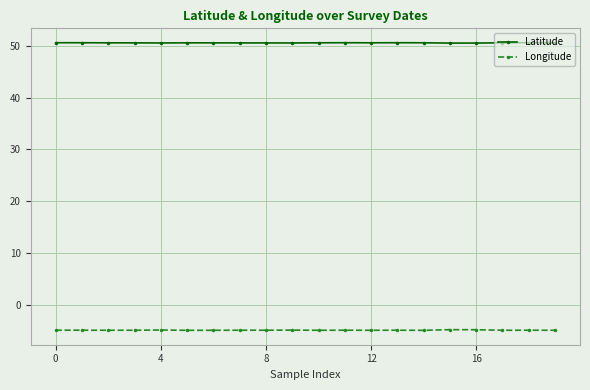

True or false: Longitude and Latitude cross at least once.

False